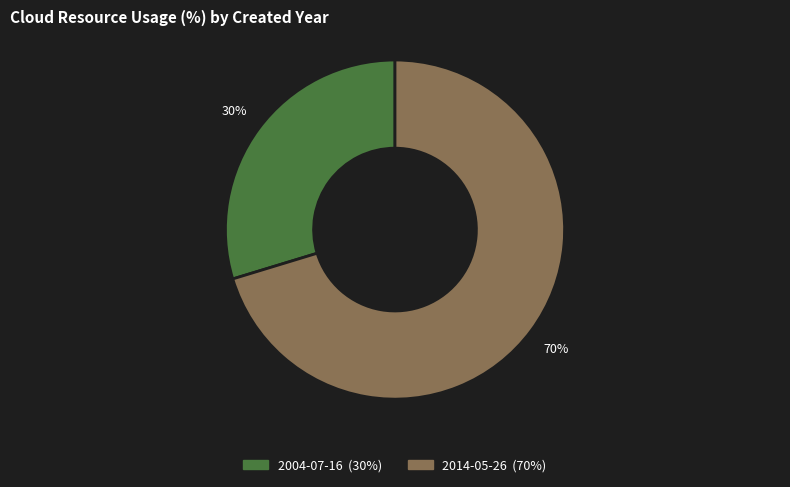

To the nearest percent, what percentage of the pie is 2004-07-16?

30%